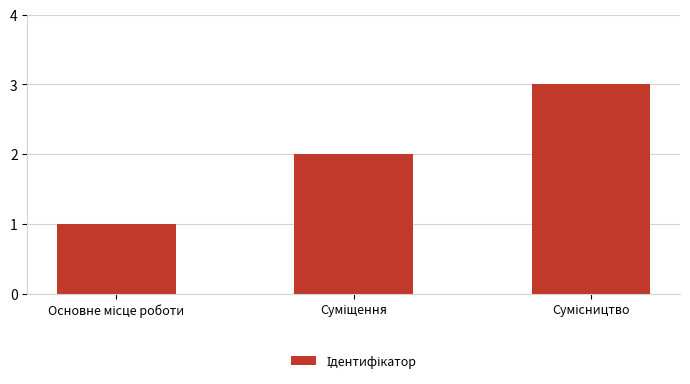

What is the maximum value shown in the chart?

3